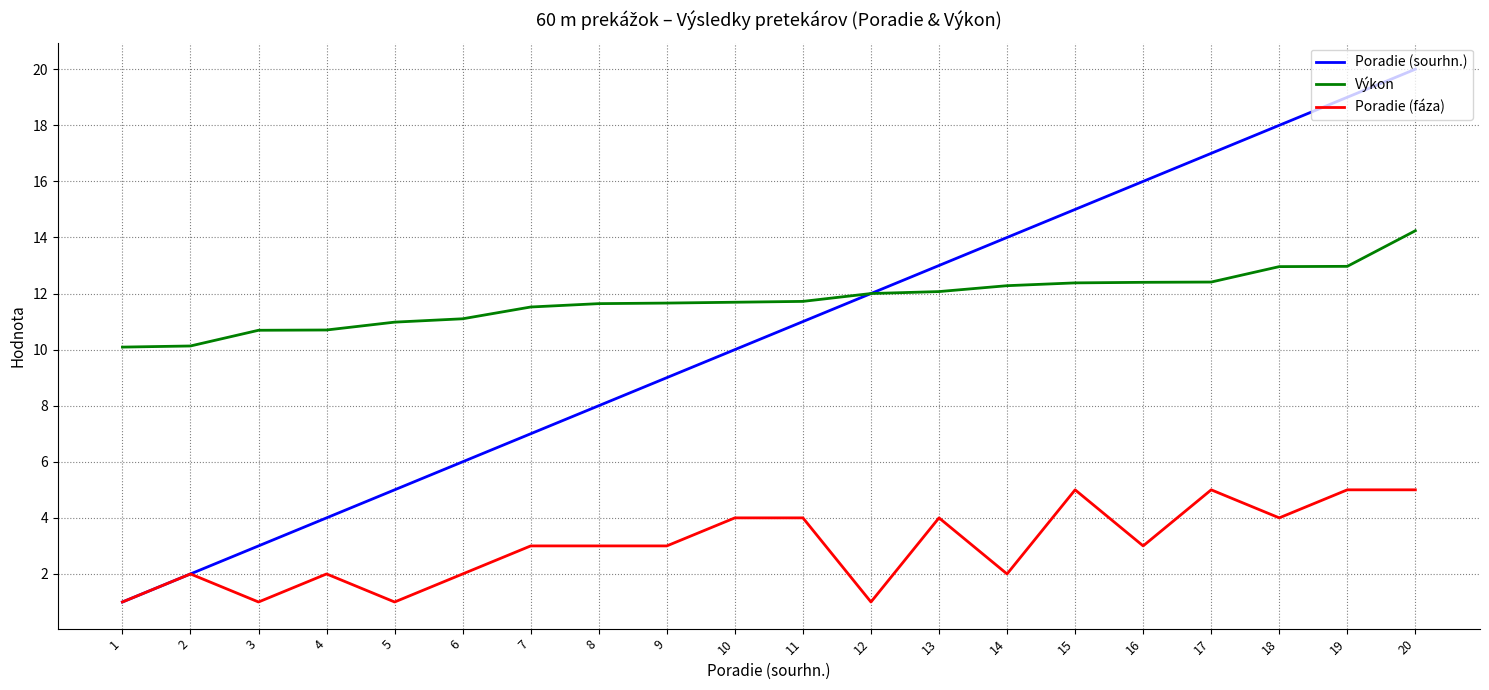

How many lines are shown in the chart?

3